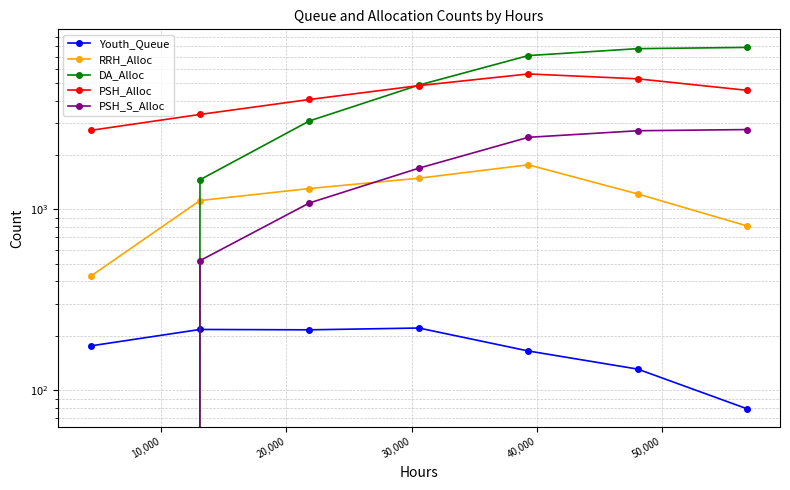

Rank the series at 40,000 from highest to lowest value.

DA_Alloc, PSH_Alloc, PSH_S_Alloc, RRH_Alloc, Youth_Queue